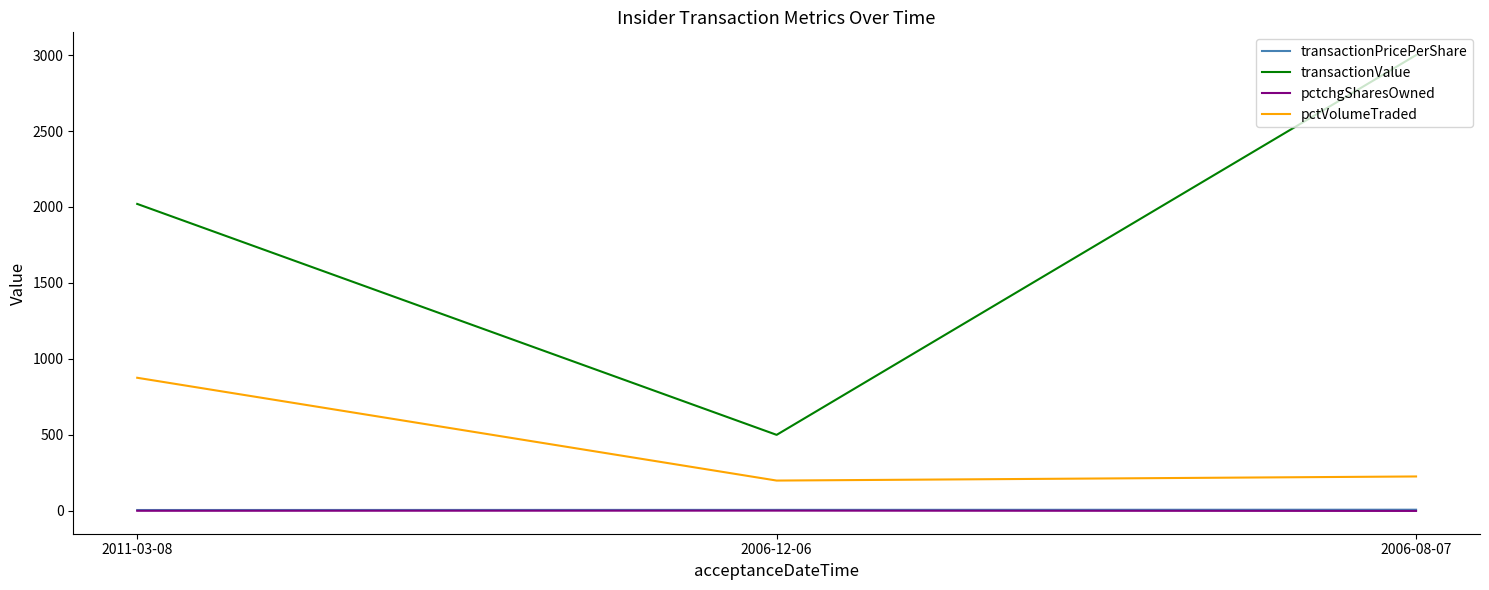

Which category has the highest value across all series?

2006-08-07